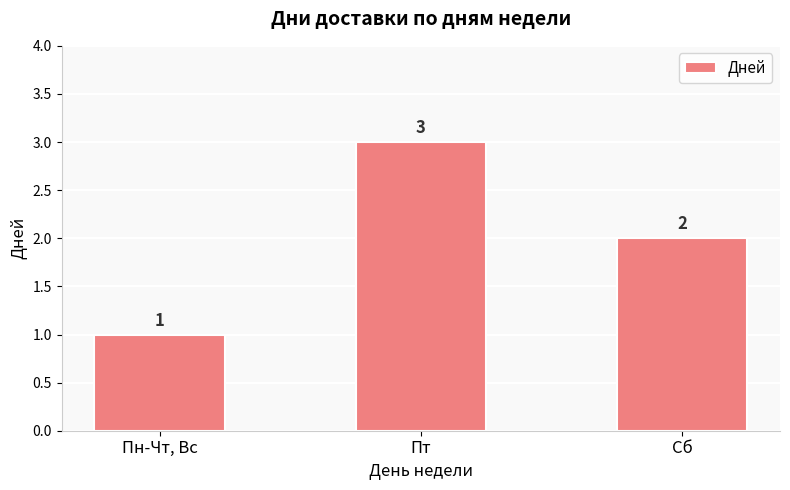

List the labels in order of value, largest first.

Пт, Сб, Пн-Чт, Вс